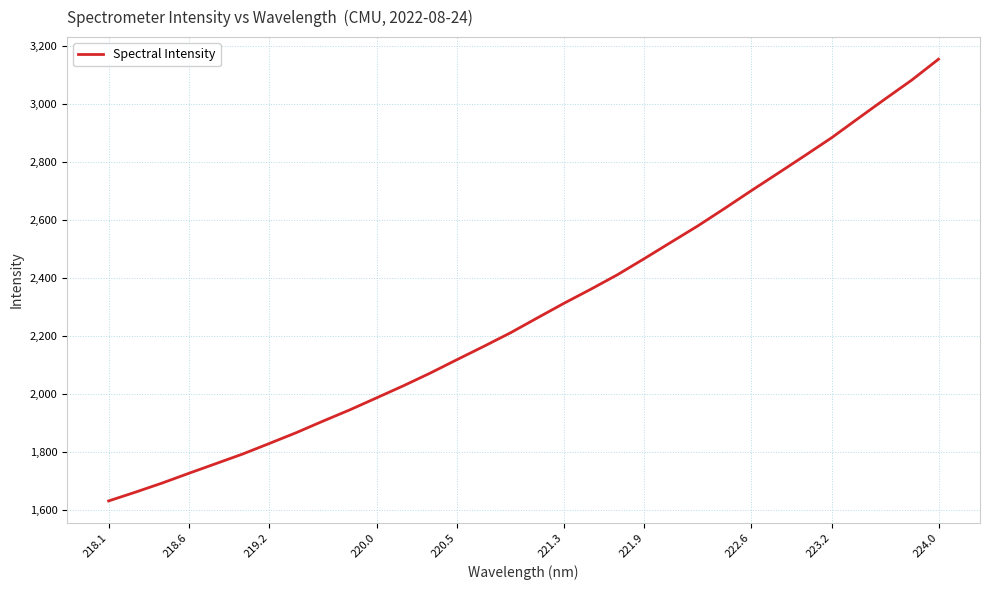

What is the difference between the maximum and minimum values?

1524.5